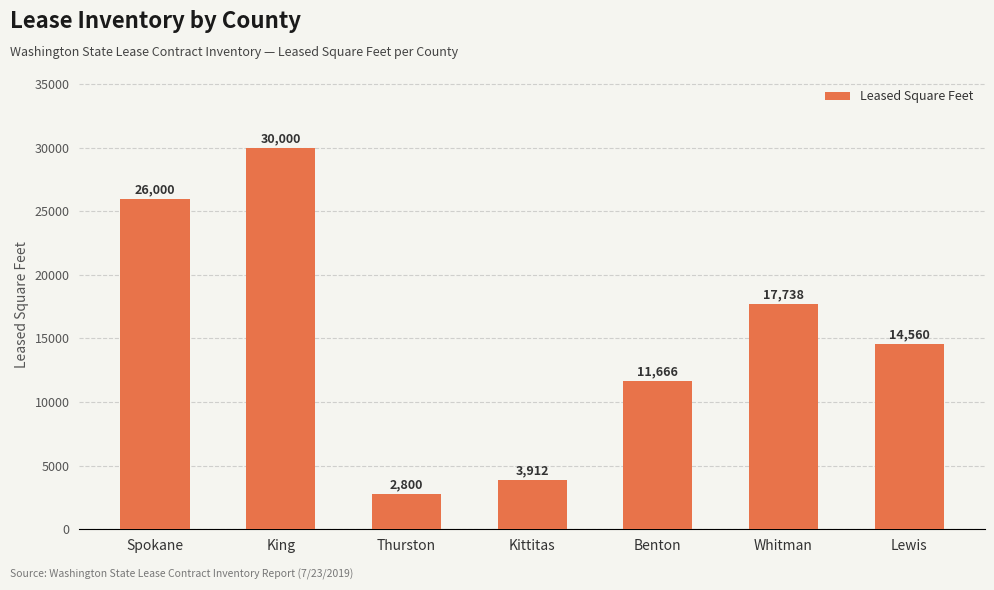

Reading left to right, what are all the values shown in this chart?

Spokane=26000	King=30000	Thurston=2800	Kittitas=3912	Benton=11666	Whitman=17738	Lewis=14560